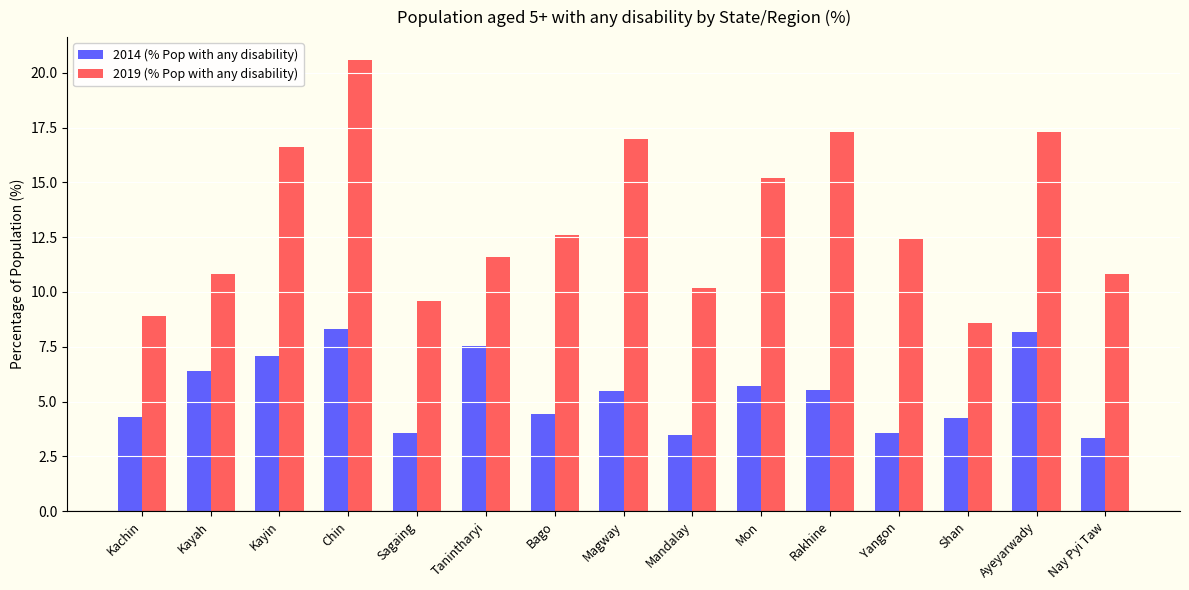

Rank the series at Chin from lowest to highest value.

2014 (% Pop with any disability), 2019 (% Pop with any disability)